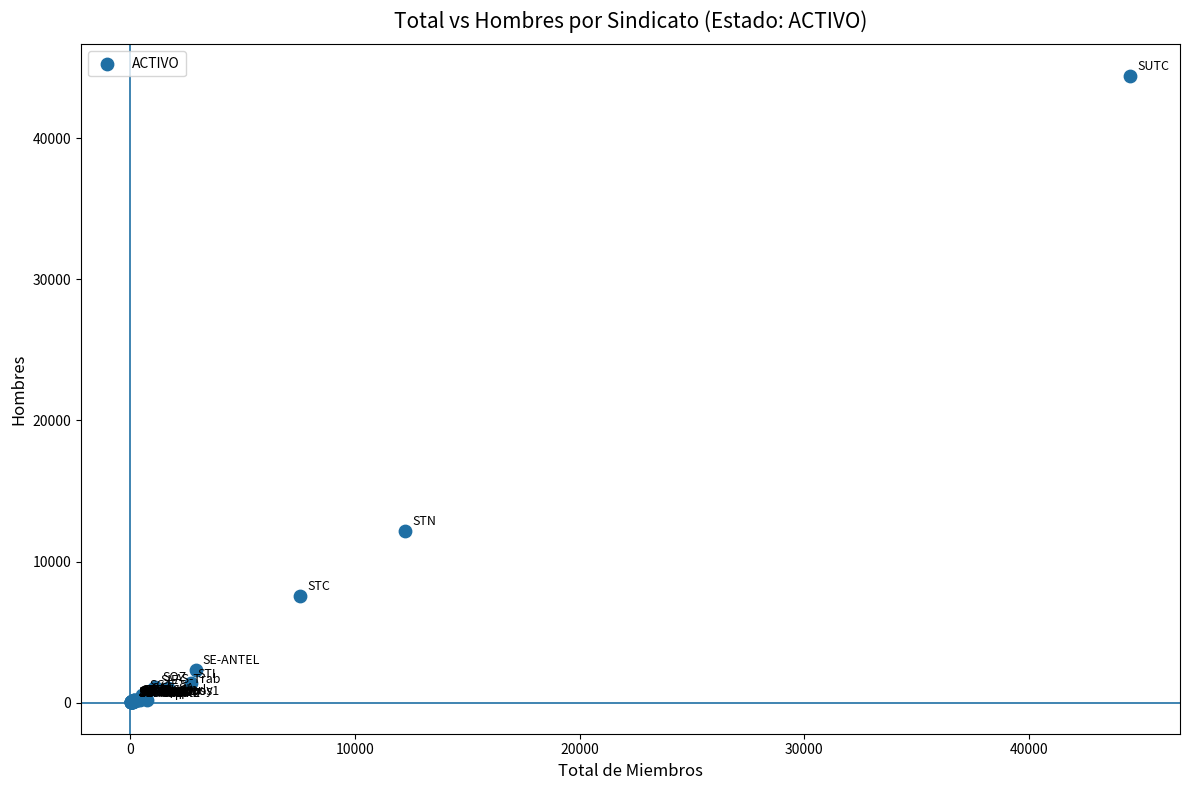

What Y value in the scatter plot is closest to 22222?

12192